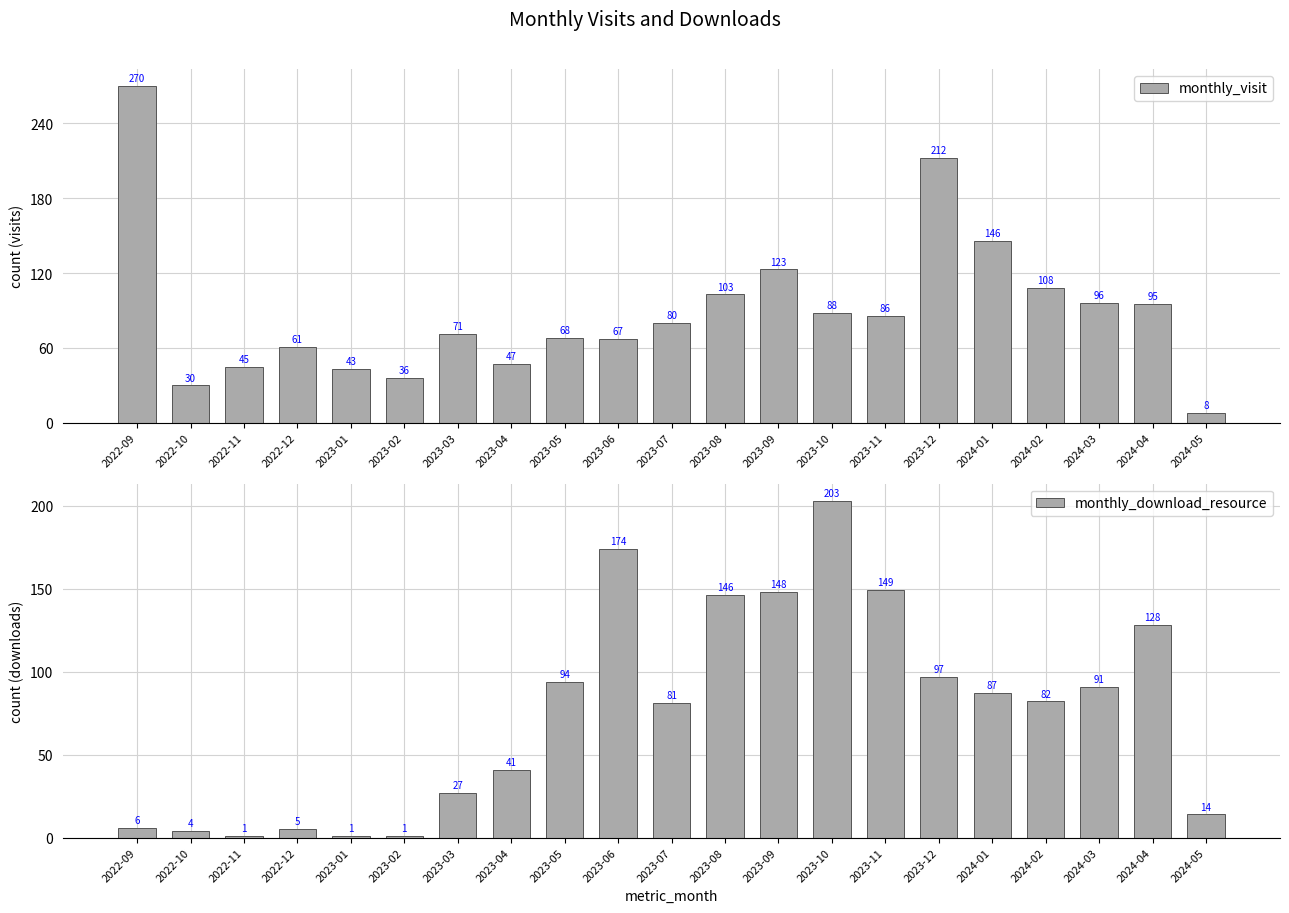

Count the number of categories in the chart.

21